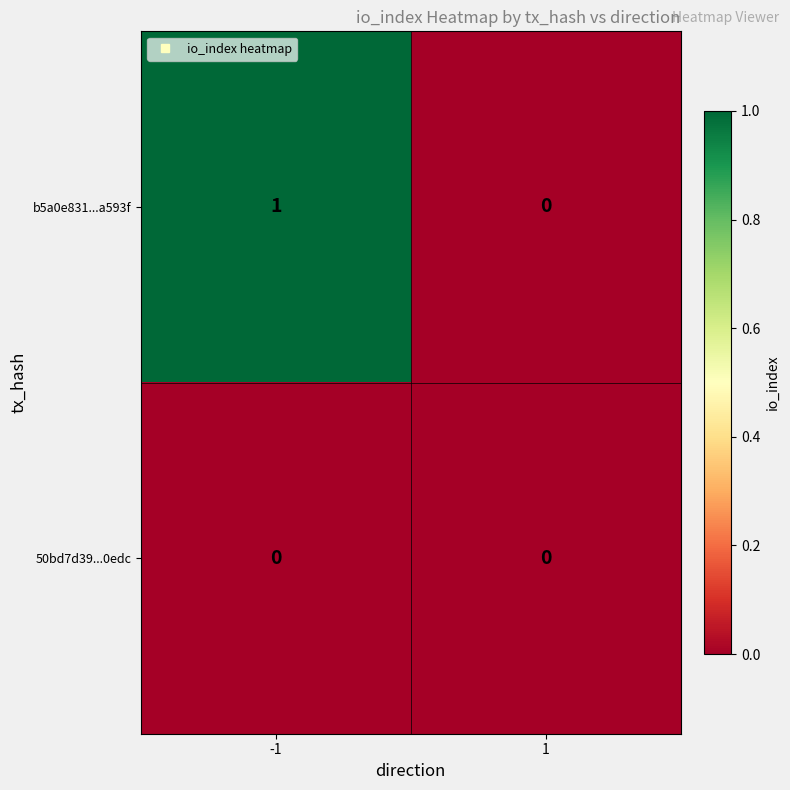

Rank the series by their average value, from highest to lowest.

b5a0e831...a593f, 50bd7d39...0edc